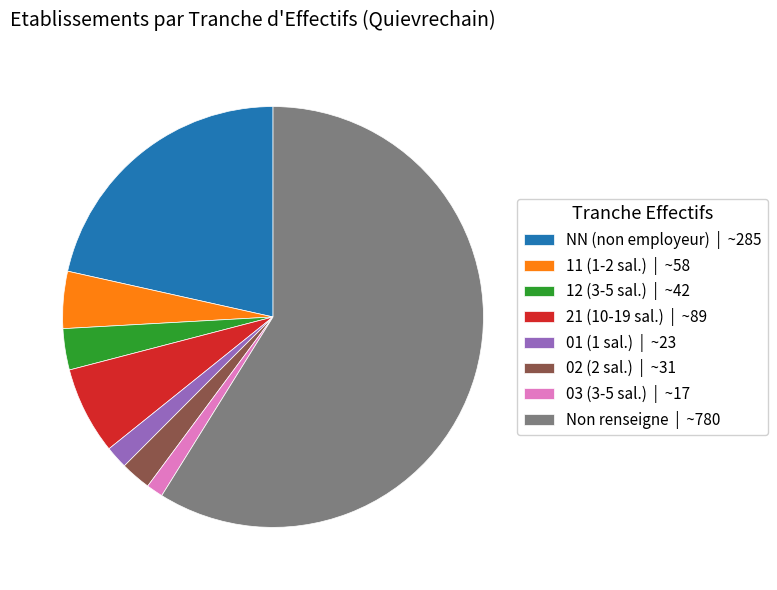

Combined, do Non renseigne | ~780 and 11 (1-2 sal.) | ~58 account for over 50%?

Yes